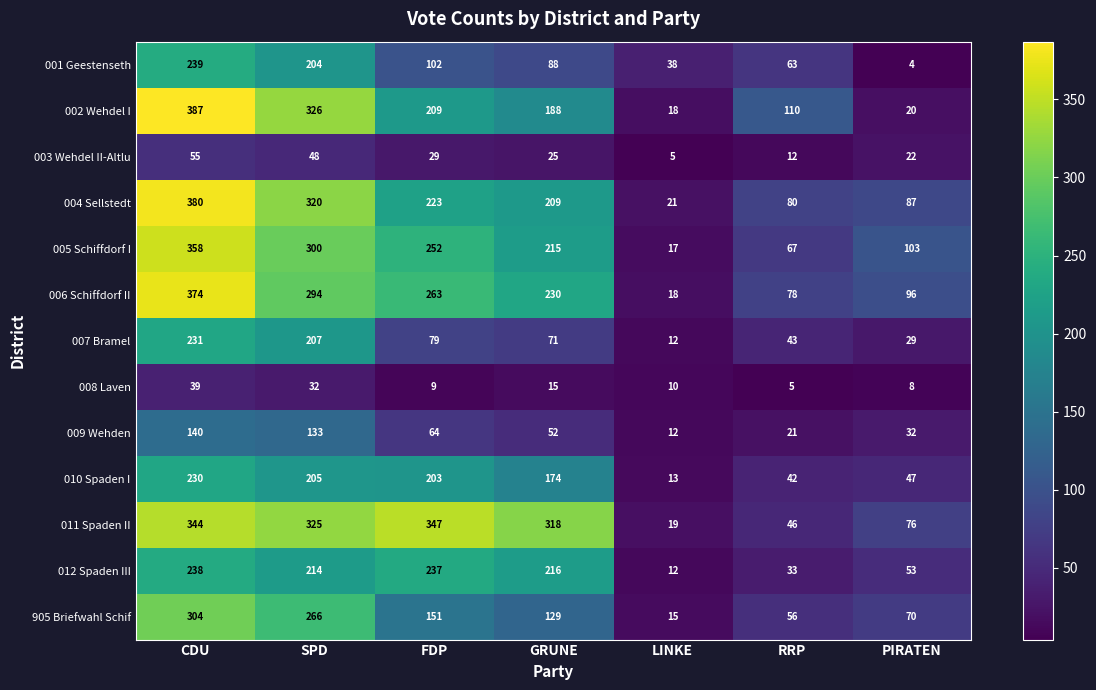

At which category does the chart reach its peak across all series?

CDU